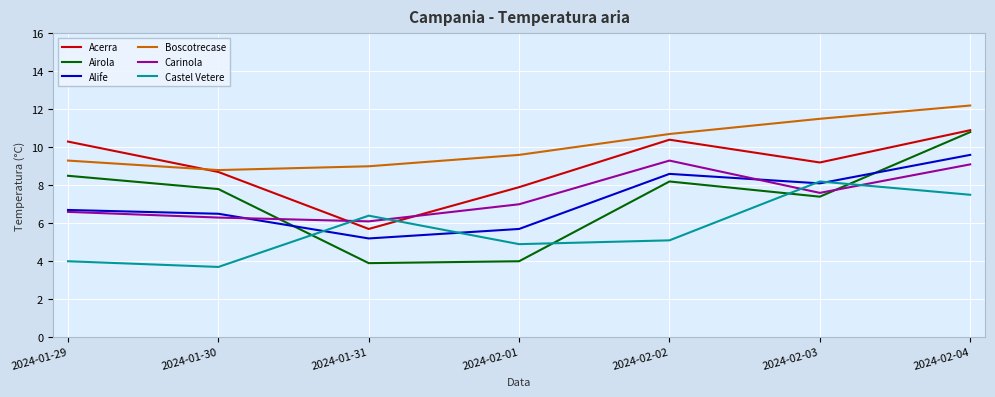

At which label does Castel Vetere reach its peak?

2024-02-03